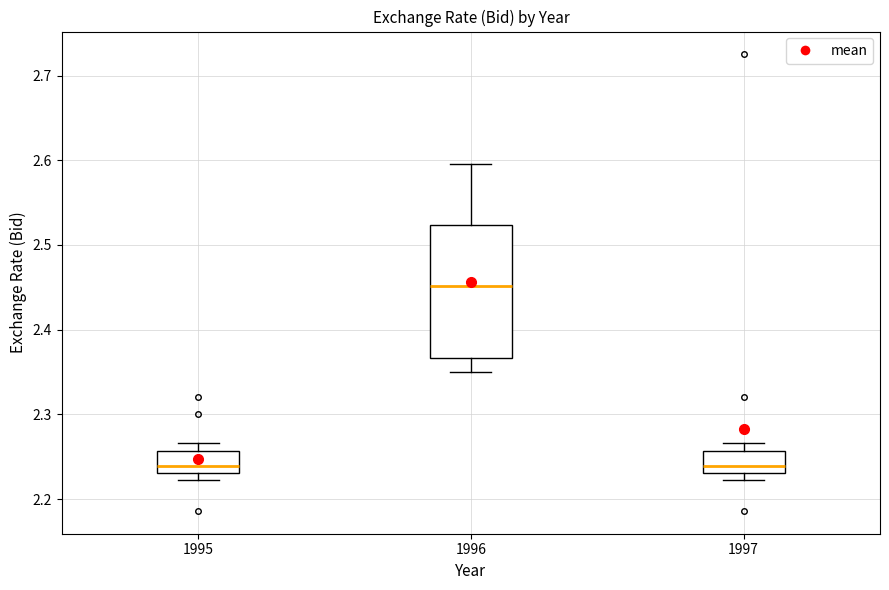

Reading left to right, read every box against the y-axis: the position of its median line, the range the box covers, and the ends of its whiskers. The values are not printed on the chart, so give them approximately, as read against the axis.

1995: median 2.24, box 2.23 to 2.26, whiskers 2.22 to 2.27
1996: median 2.45, box 2.37 to 2.52, whiskers 2.35 to 2.60
1997: median 2.24, box 2.23 to 2.26, whiskers 2.22 to 2.27